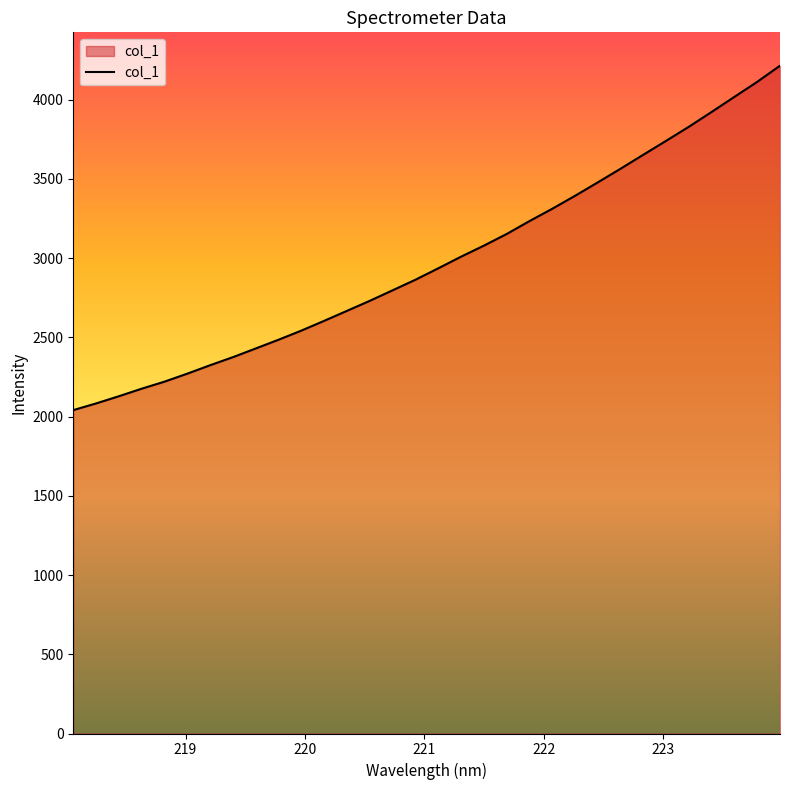

What is the smallest value displayed?

2041.1